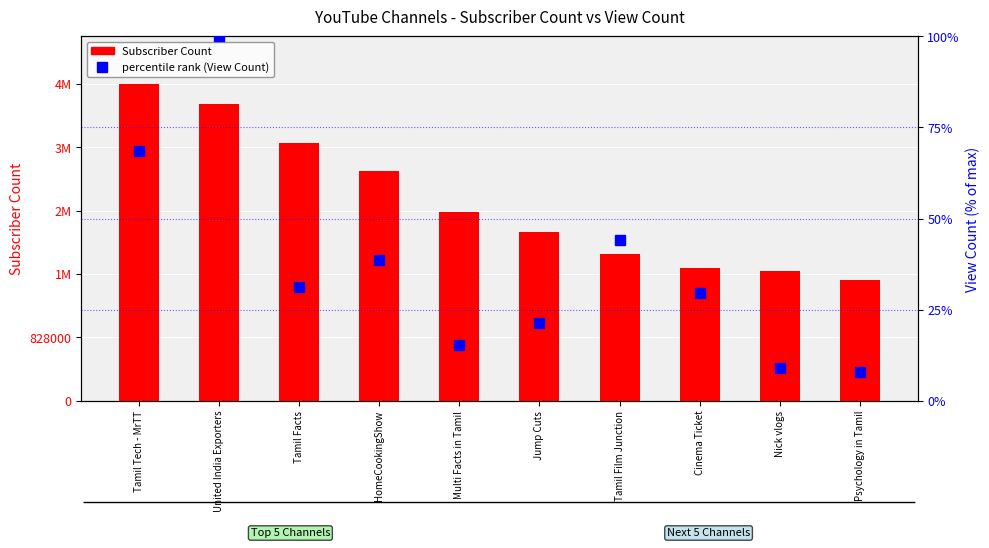

Where does the percentile rank (View Count) series first go above 31?

Tamil Tech - MrTT